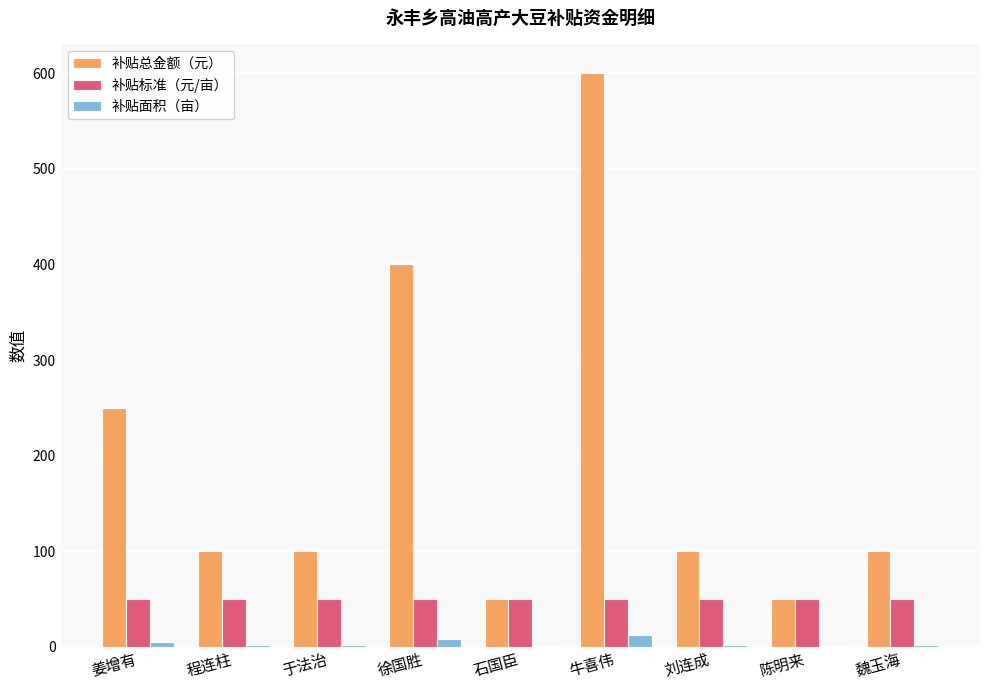

What is the sum of all 补贴总金额（元） values?

1750